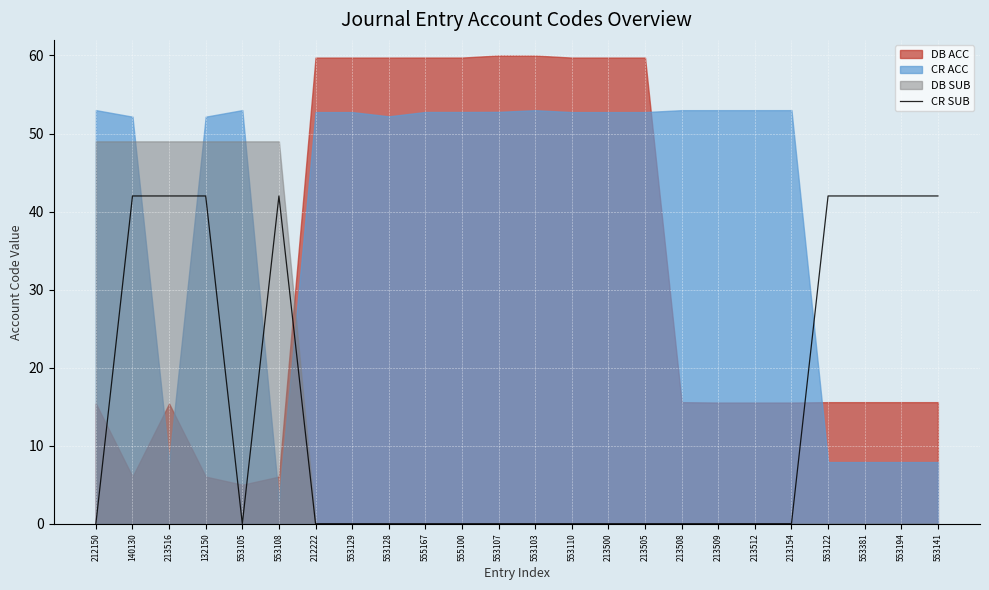

Is it true that the value at 213500 is 0?

True